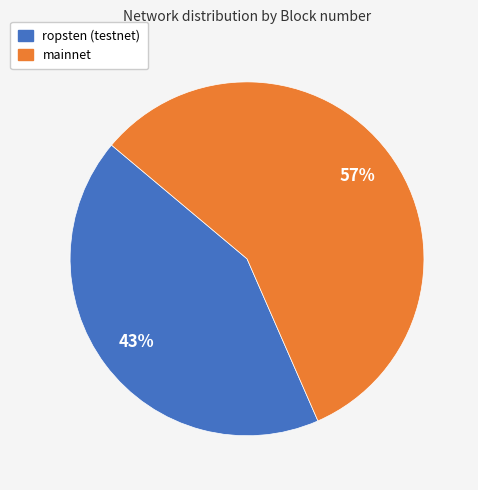

Is it true that mainnet is 57% of the pie?

True